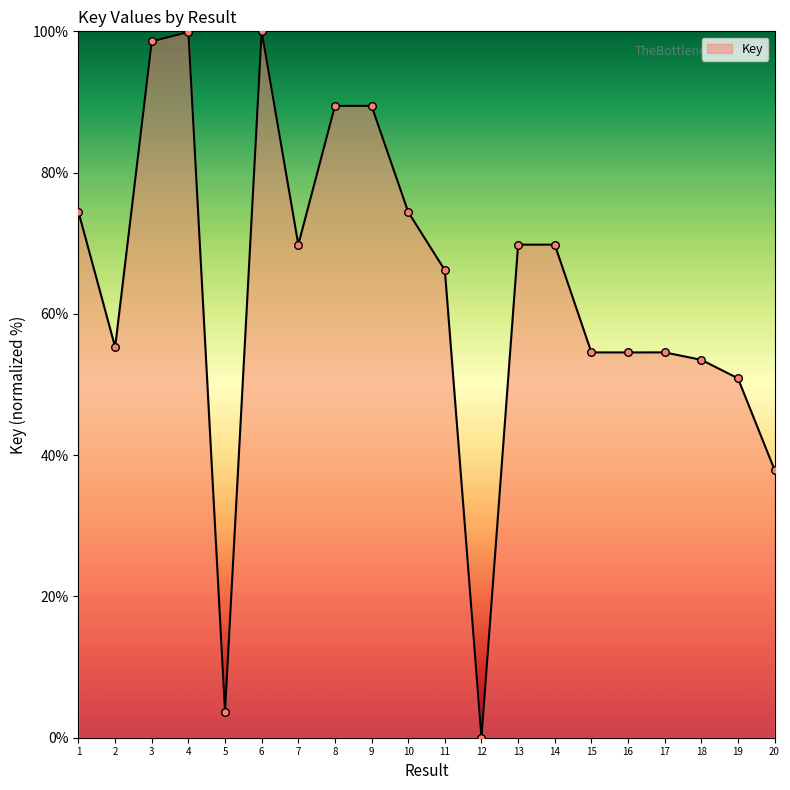

Which has a higher value, 2 or 3?

3